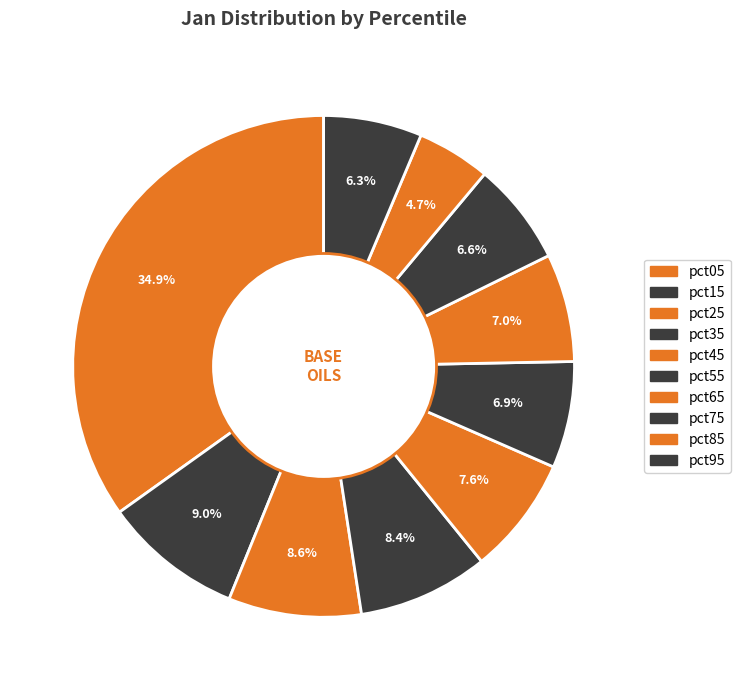

Which category has the smallest portion of the pie?

pct85